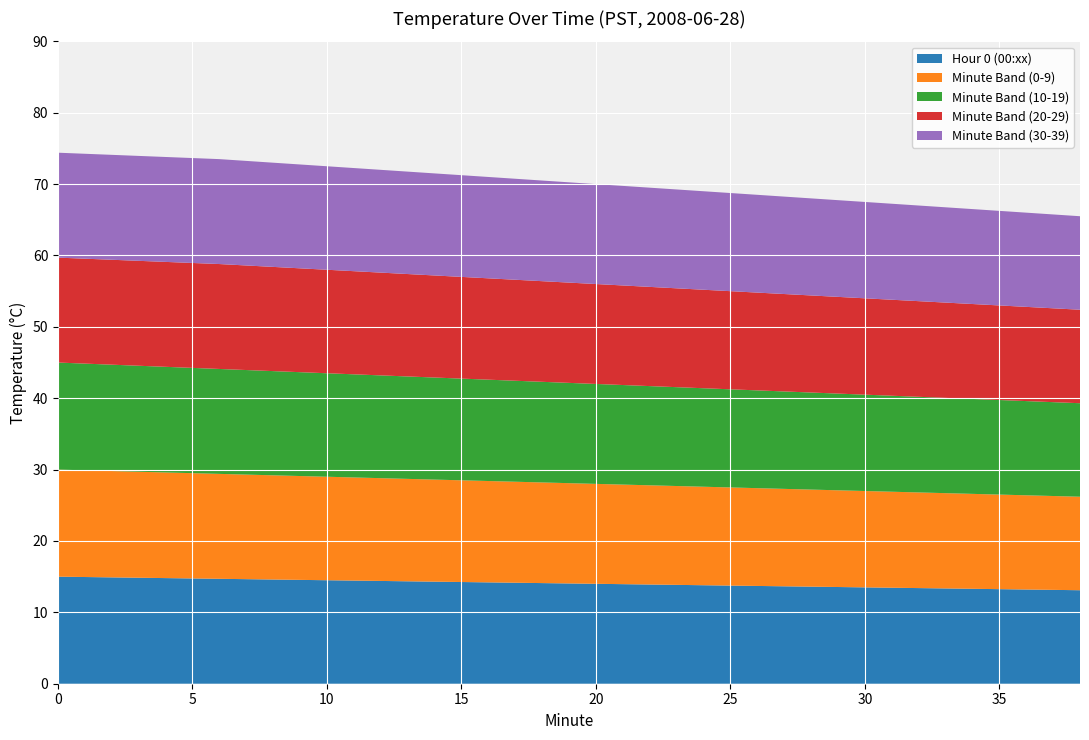

Reading left to right, list all the values displayed in this chart.

Hour 0 (00:xx): 15.0	14.9	14.8	14.7	14.6	14.5	14.4	14.3	14.2	14.1	14.0	13.9	13.8	13.7	13.6	13.5	13.4	13.3	13.2	13.1
Minute Band (0-9): 15.0	14.9	14.8	14.7	14.6	14.5	14.4	14.3	14.2	14.1	14.0	13.9	13.8	13.7	13.6	13.5	13.4	13.3	13.2	13.1
Minute Band (10-19): 15.0	14.9	14.8	14.7	14.6	14.5	14.4	14.3	14.2	14.1	14.0	13.9	13.8	13.7	13.6	13.5	13.4	13.3	13.2	13.1
Minute Band (20-29): 14.7	14.7	14.7	14.7	14.6	14.5	14.4	14.3	14.2	14.1	14.0	13.9	13.8	13.7	13.6	13.5	13.4	13.3	13.2	13.1
Minute Band (30-39): 14.7	14.7	14.7	14.7	14.6	14.5	14.4	14.3	14.2	14.1	14.0	13.9	13.8	13.7	13.6	13.5	13.4	13.3	13.2	13.1